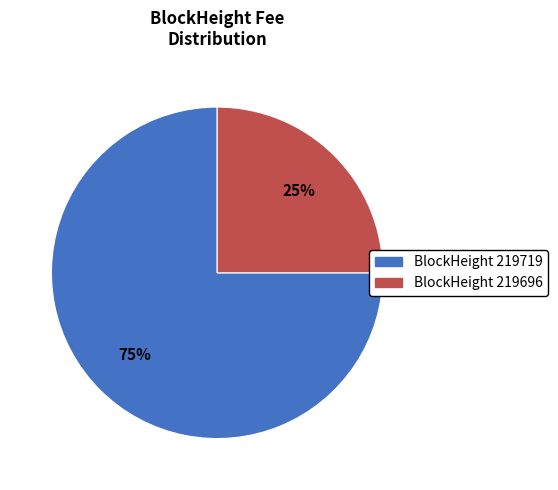

Which category has the smallest portion of the pie?

BlockHeight 219696